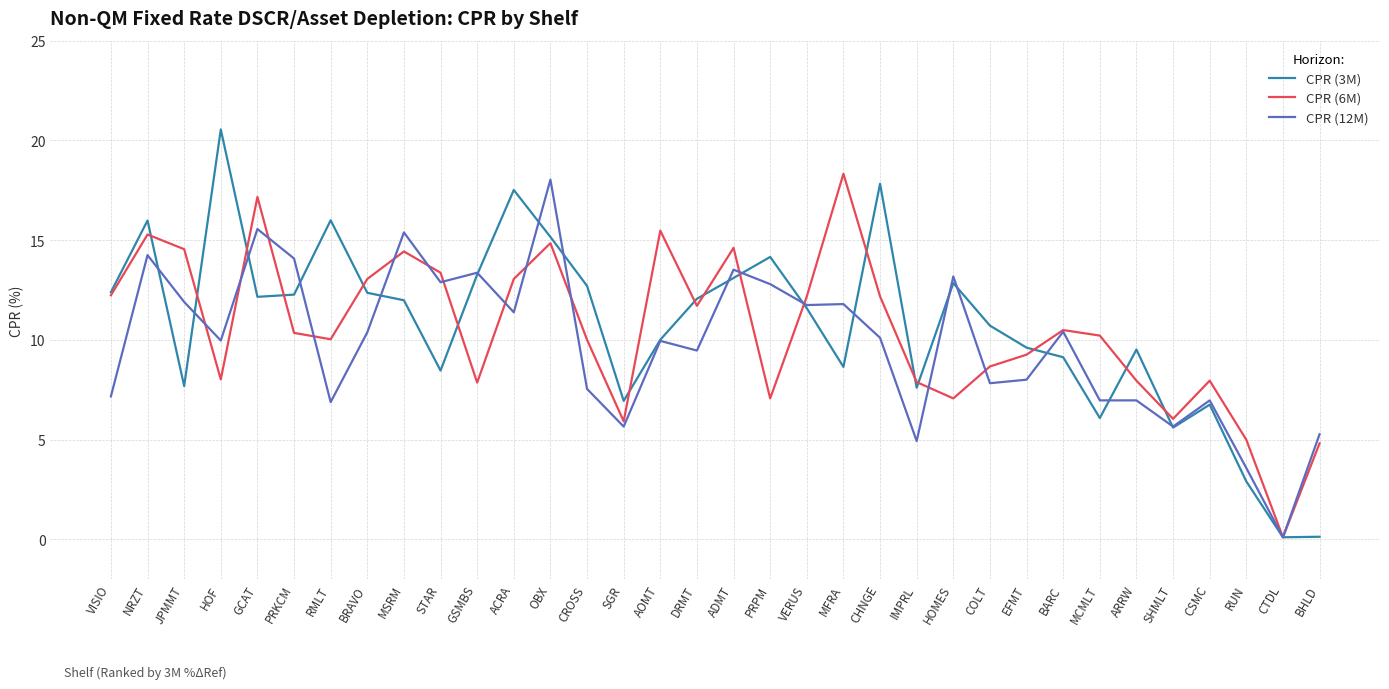

Where is the first local minimum for CPR (12M)?

HOF